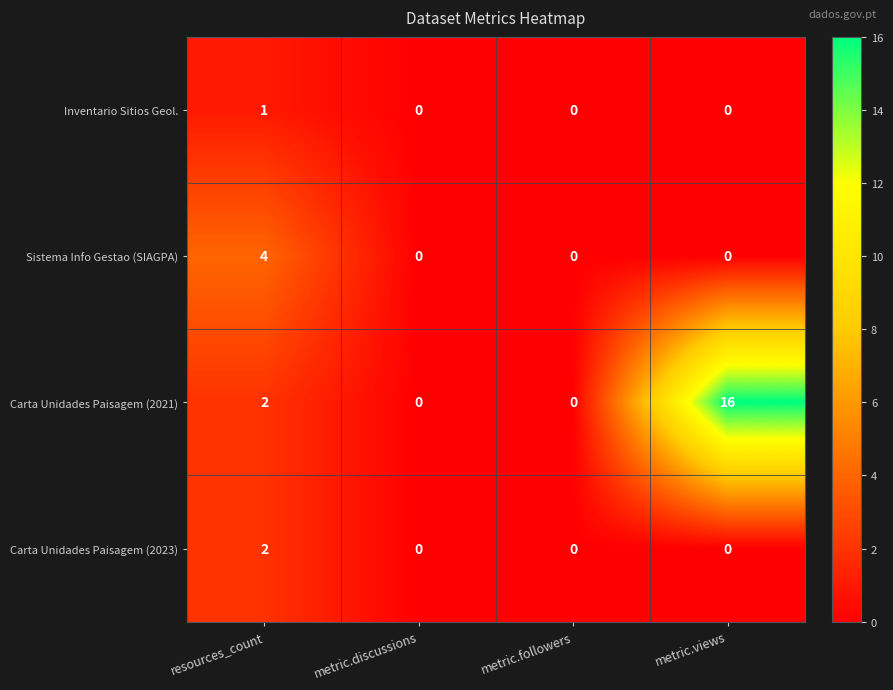

Which series changed the most between resources_count and metric.followers?

Sistema Info Gestao (SIAGPA)